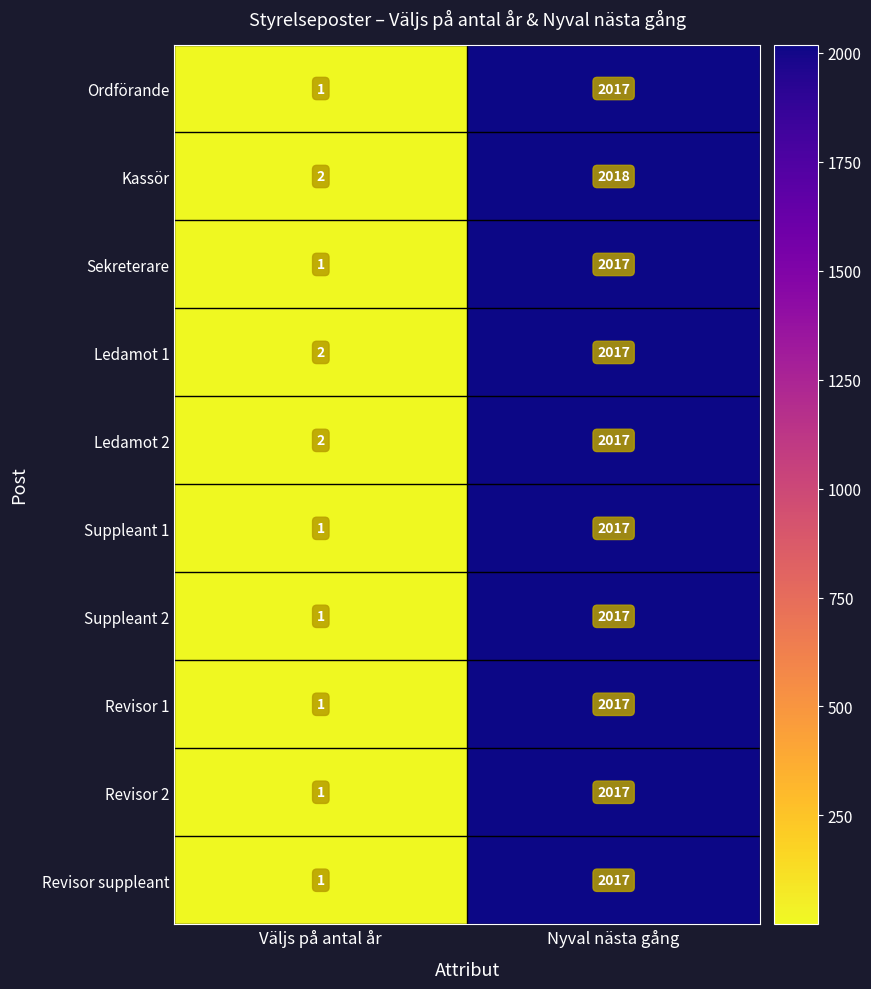

How many distinct data groups are displayed?

10